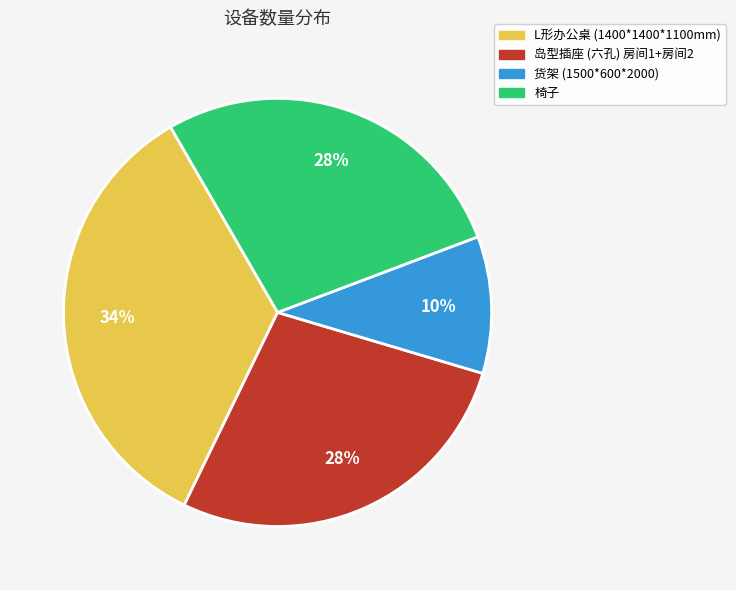

Is it true that L形办公桌 (1400*1400*1100mm) is 34% of the pie?

True